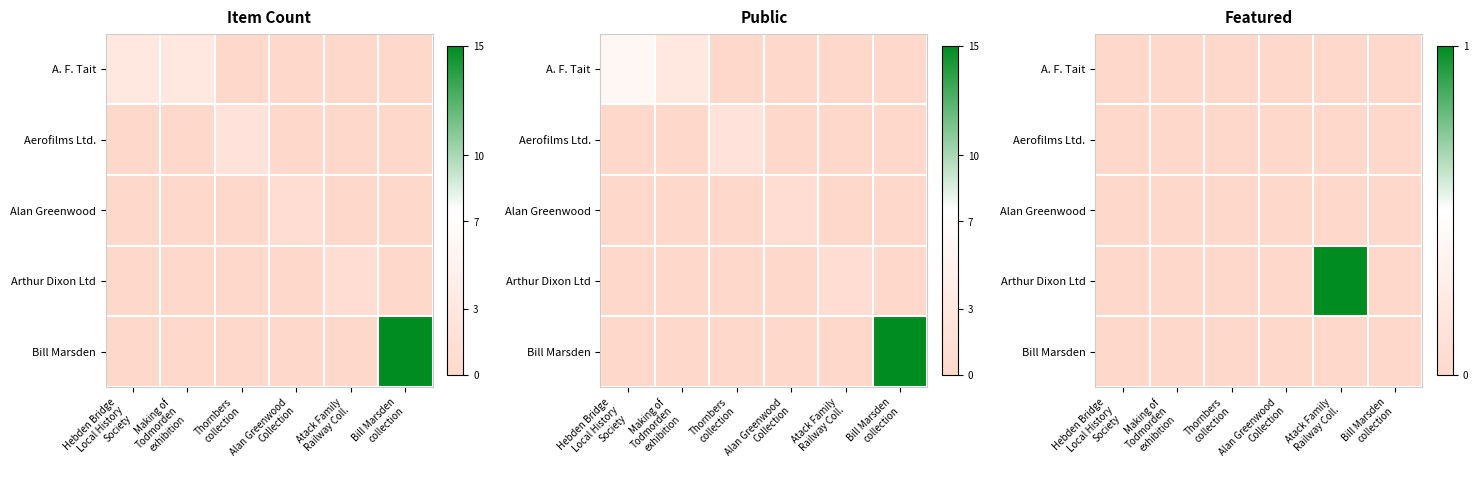

What is the total value across all series at Atack Family
Railway Coll.?

1